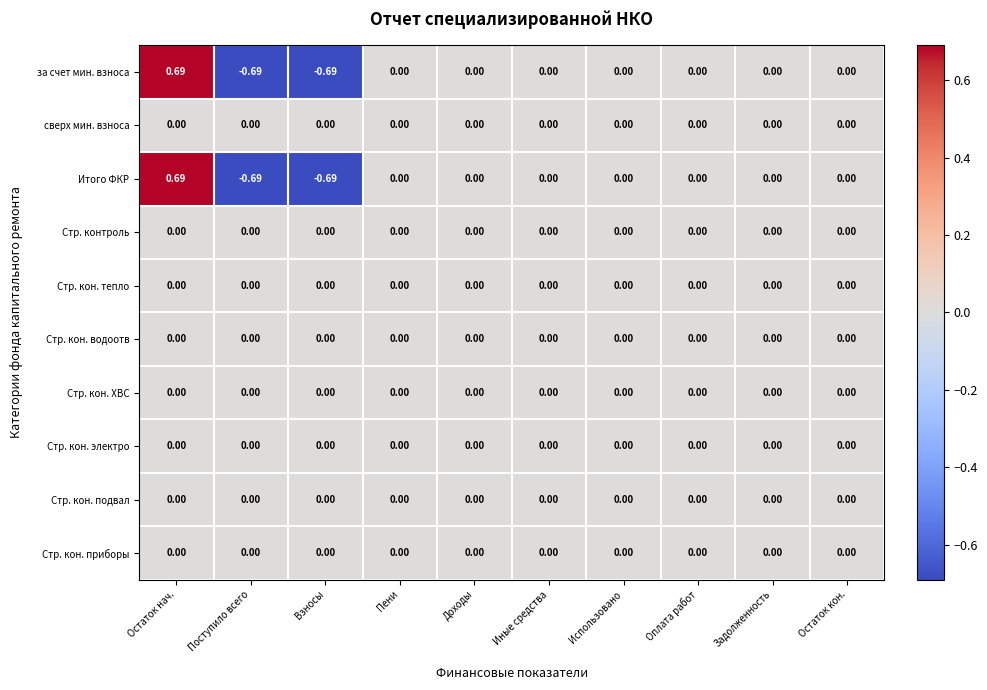

Is the value of Итого ФКР at Остаток нач. greater than the value of Стр. кон. приборы at Использовано?

Yes